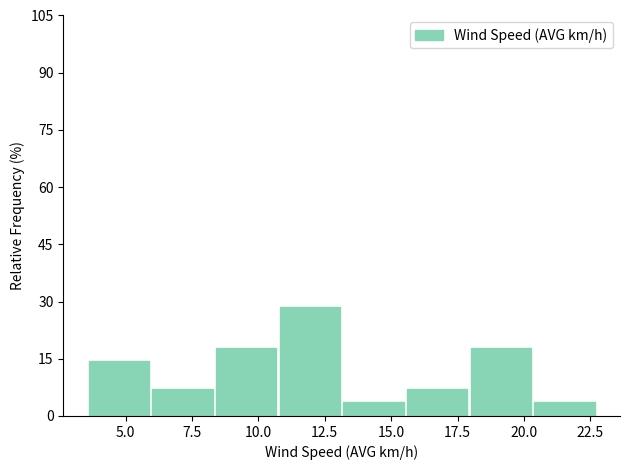

Over which range of the x-axis is the bar tallest?

11.0 to 13.0